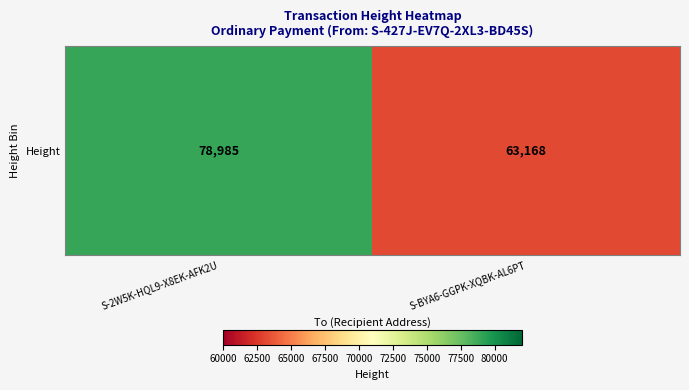

Which label corresponds to the largest value in the chart?

S-2W5K-HQL9-X8EK-AFK2U